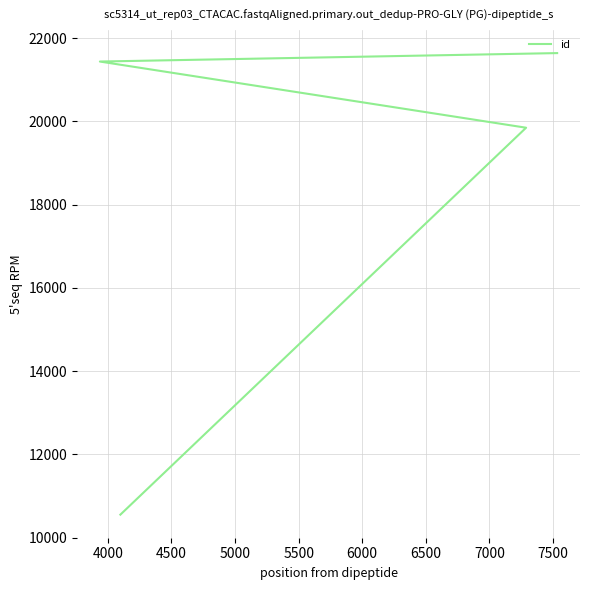

What is the value of the 4th point from the left?

21642